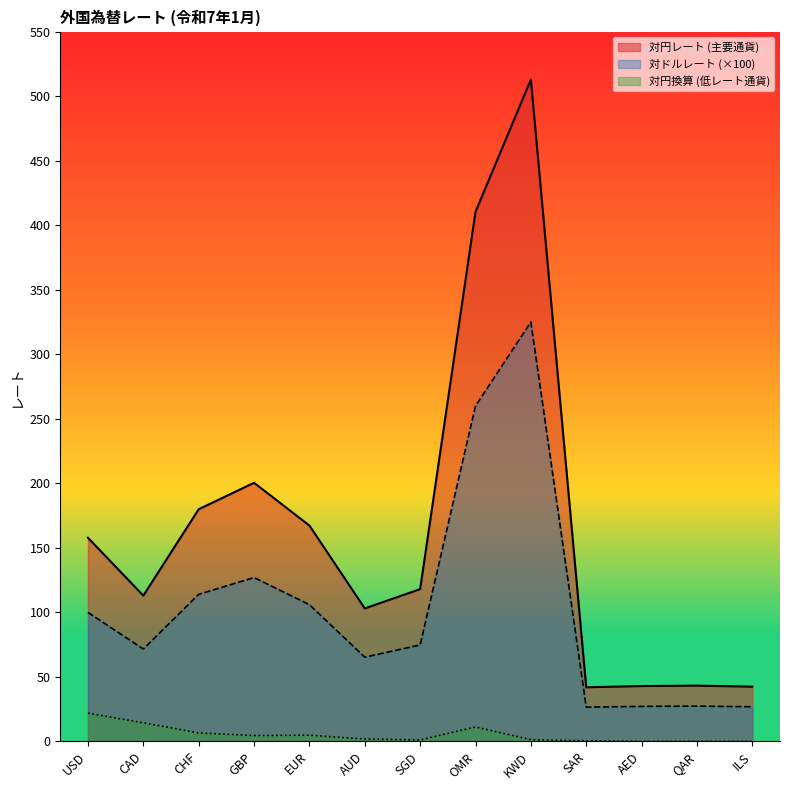

What is the difference between the maximum and minimum values in the 対円換算 (低レート通貨) series?

21.9